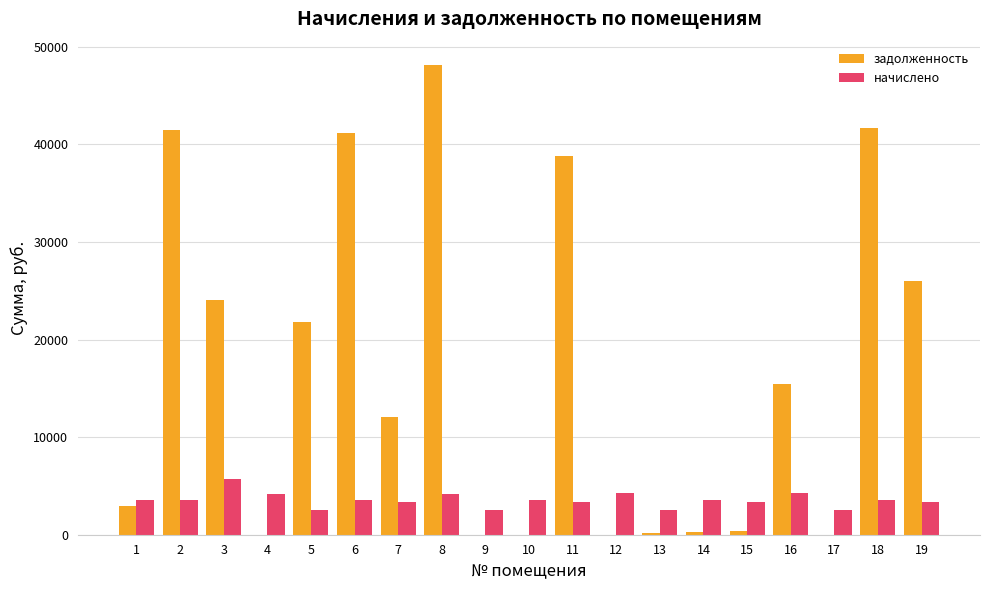

What is the difference between the начислено values at 16 and 7?

911.0